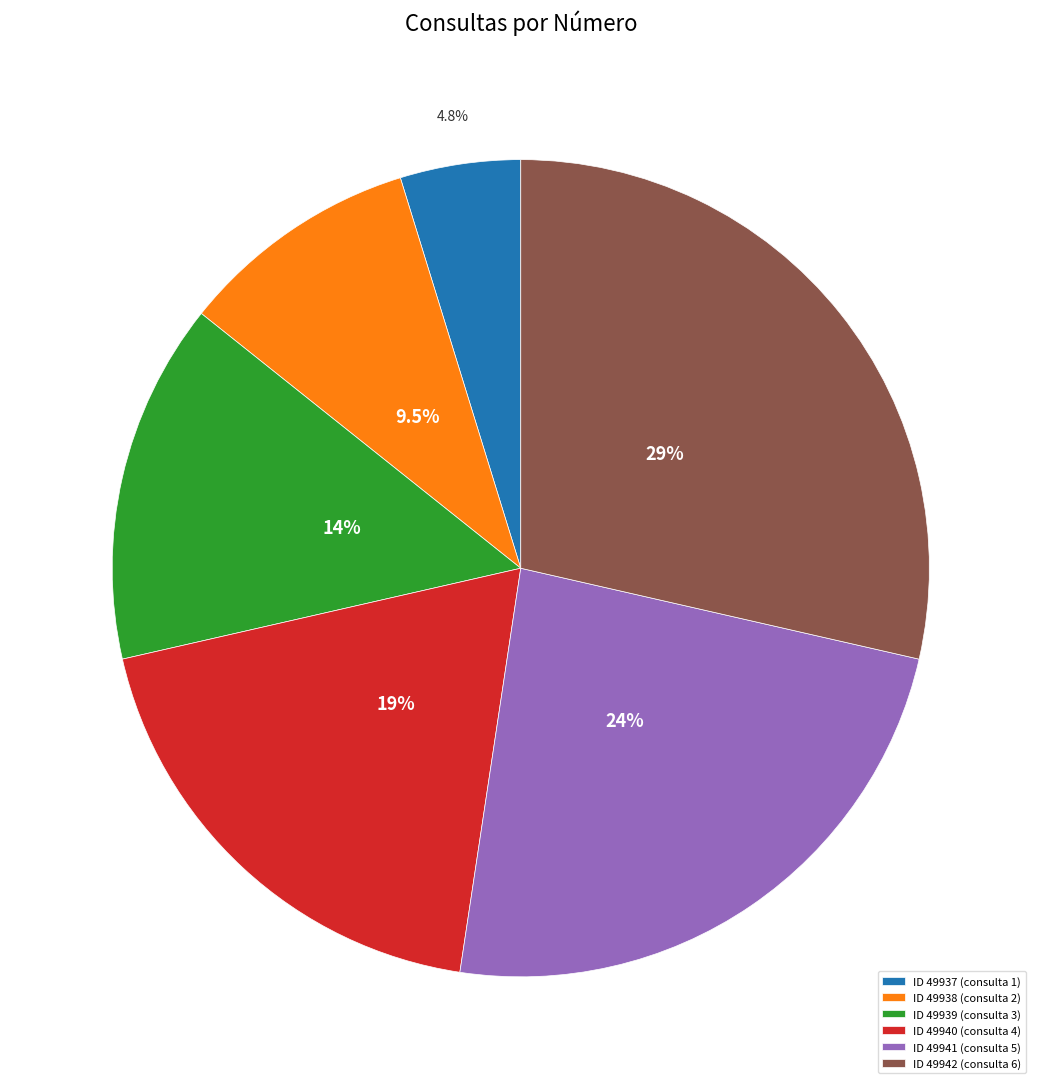

Rank the categories by value from lowest to highest.

ID 49937 (consulta 1), ID 49938 (consulta 2), ID 49939 (consulta 3), ID 49940 (consulta 4), ID 49941 (consulta 5), ID 49942 (consulta 6)